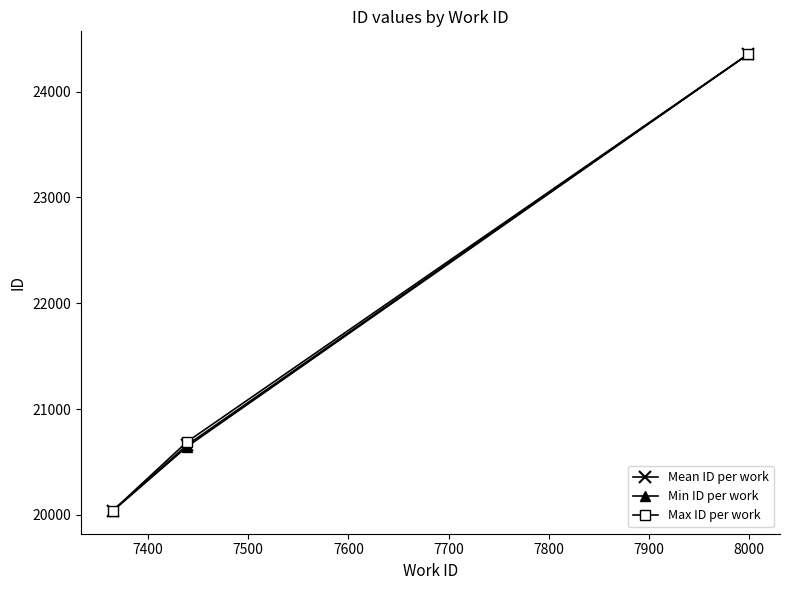

How many values in the Mean ID per work series exceed 20659?

2